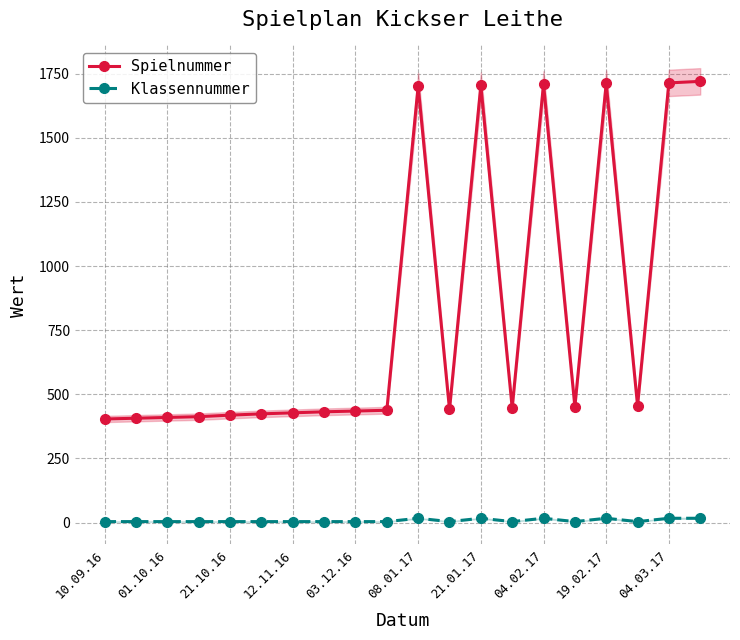

The value of Spielnummer at 04.03.17 is 1005. True or false?

False